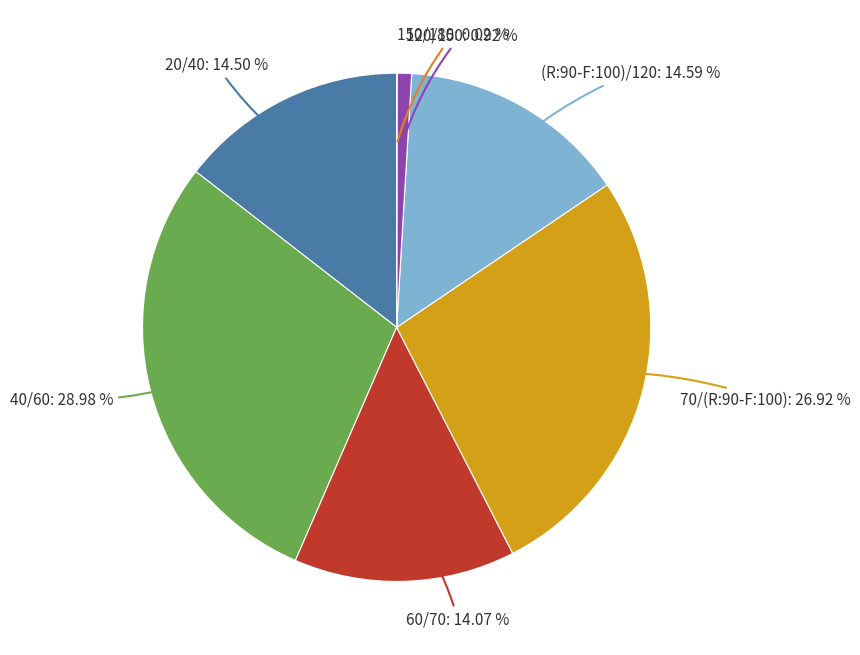

Between (R:90-F:100)/120 and 60/70, which is larger?

(R:90-F:100)/120